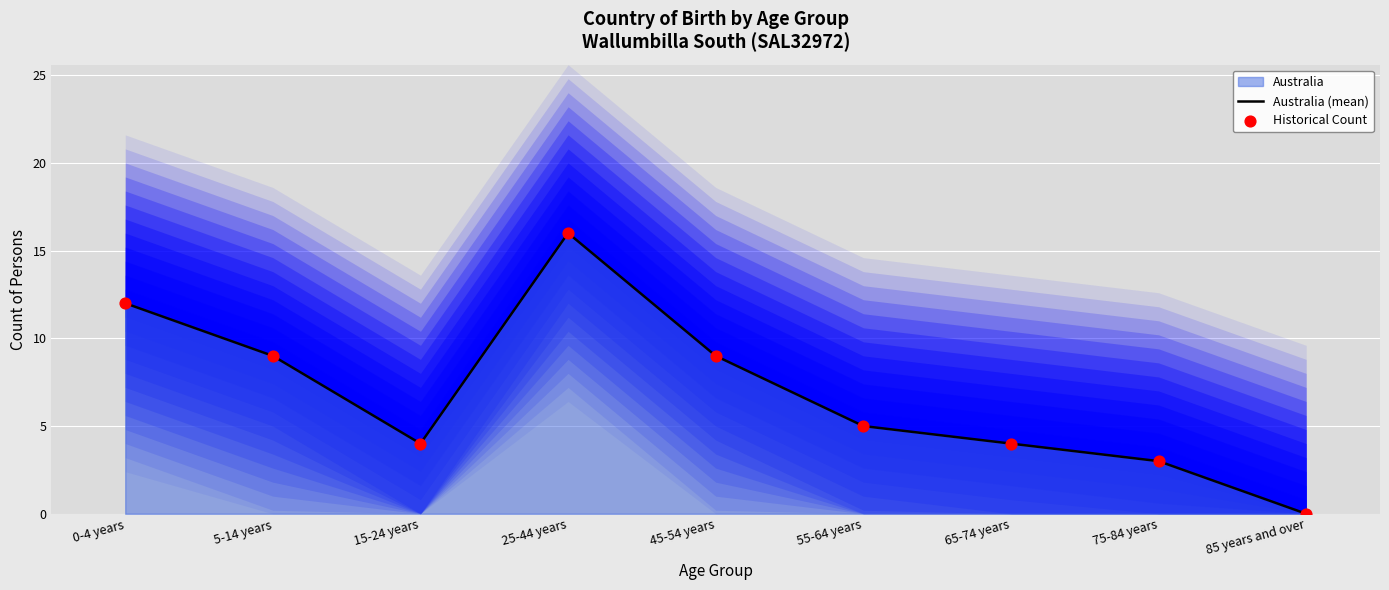

Which series contains the lowest Y value?

Australia (mean)